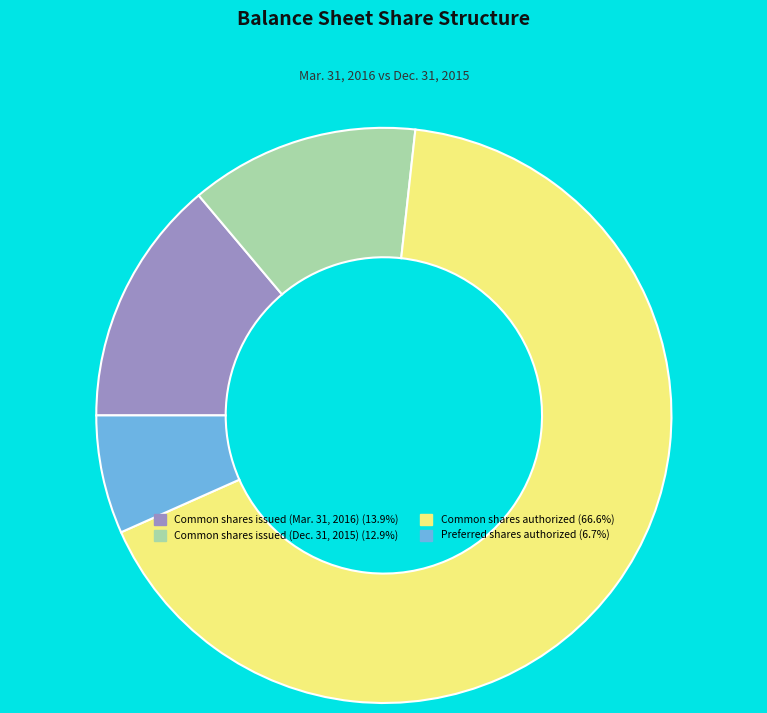

Does Common shares issued (Dec. 31, 2015) (12.9%) account for over 50% of the chart?

No